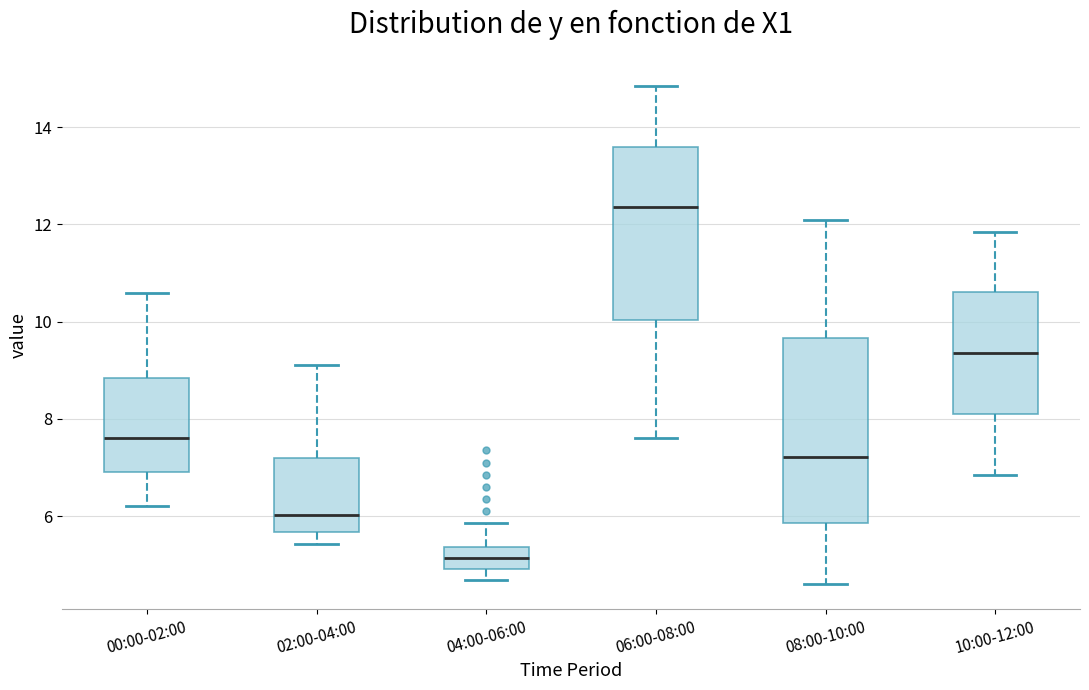

Comparing the boxes themselves (not the whiskers), which one is the tallest?

08:00-10:00